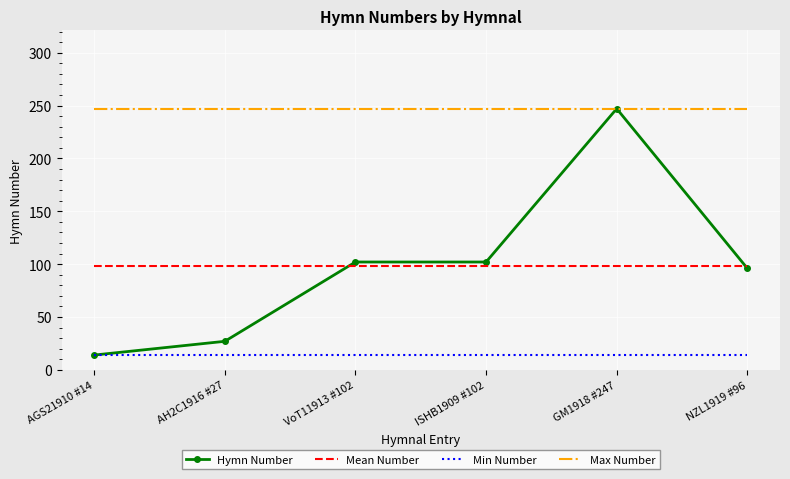

Which series has the largest total across all categories?

Max Number